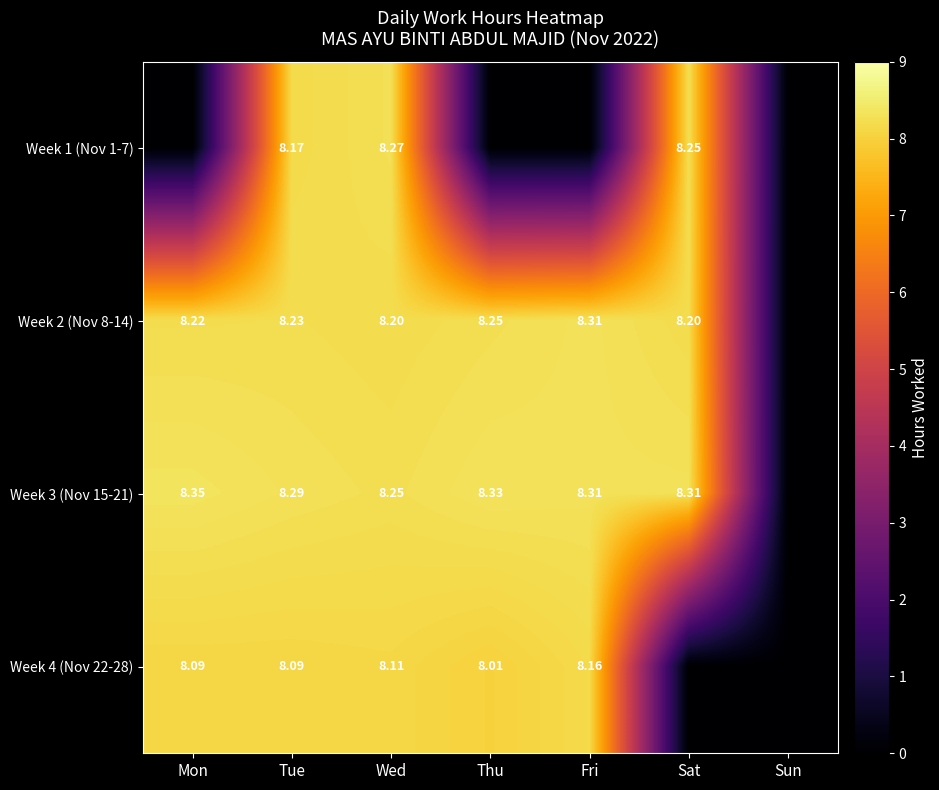

Is the value of Week 4 (Nov 22-28) at Thu greater than the value of Week 1 (Nov 1-7) at Sat?

No